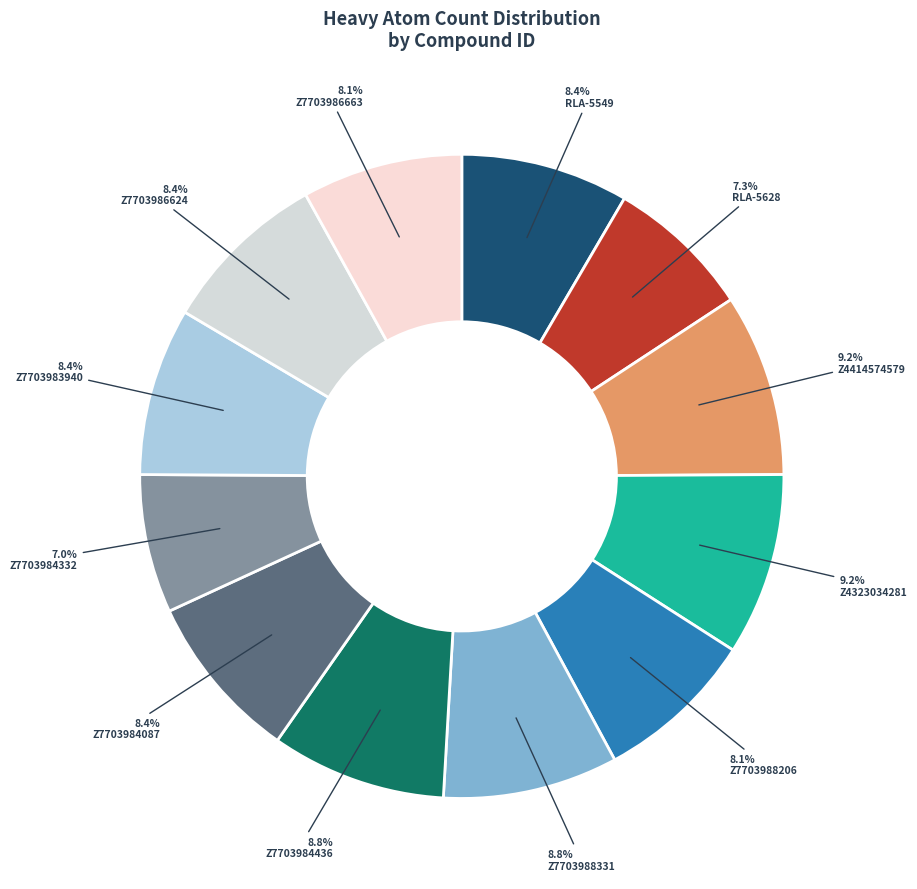

How many slices are in this pie chart?

12